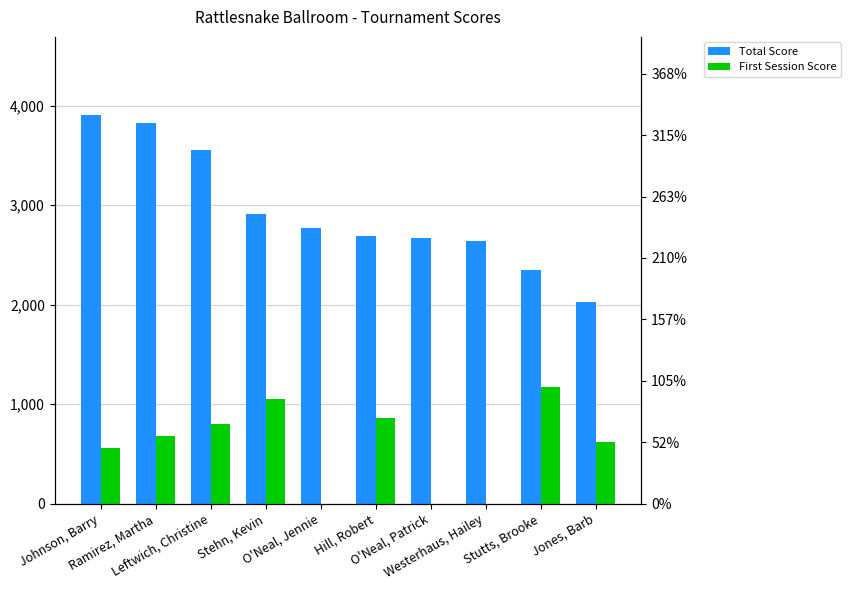

Count the number of categories in the chart.

10